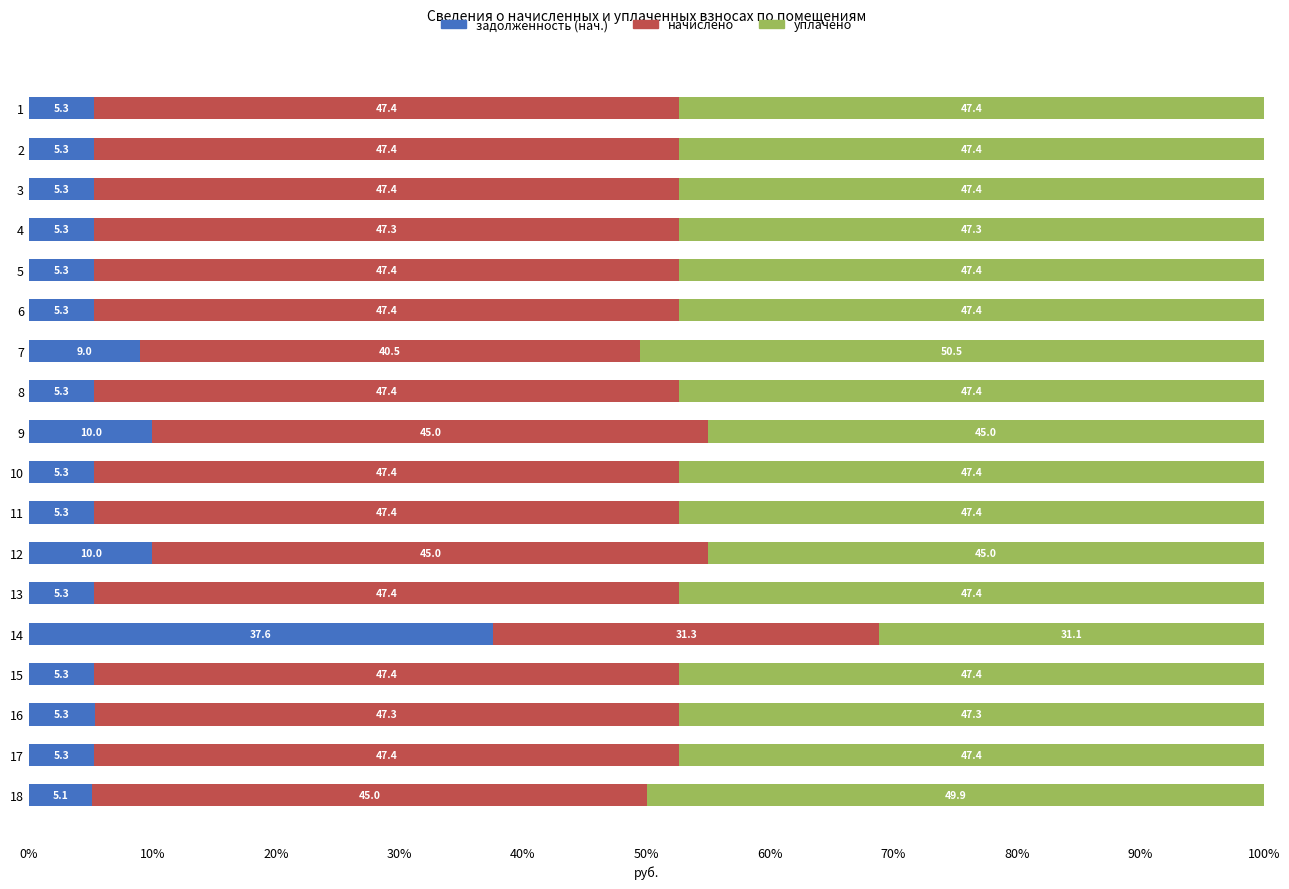

True or false: задолженность (нач.) has a value of 16.0 at 9.

False